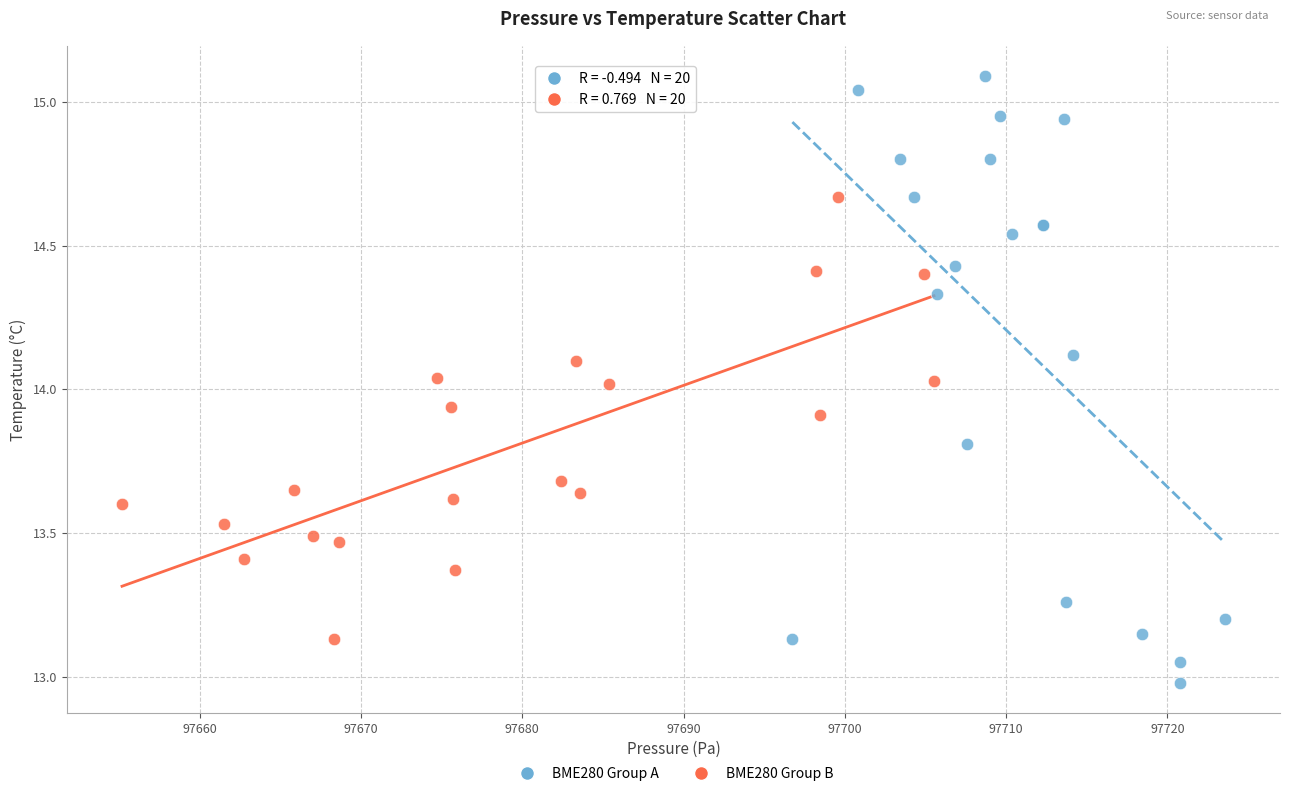

Which series has the widest spread of Y values?

BME280 Group A